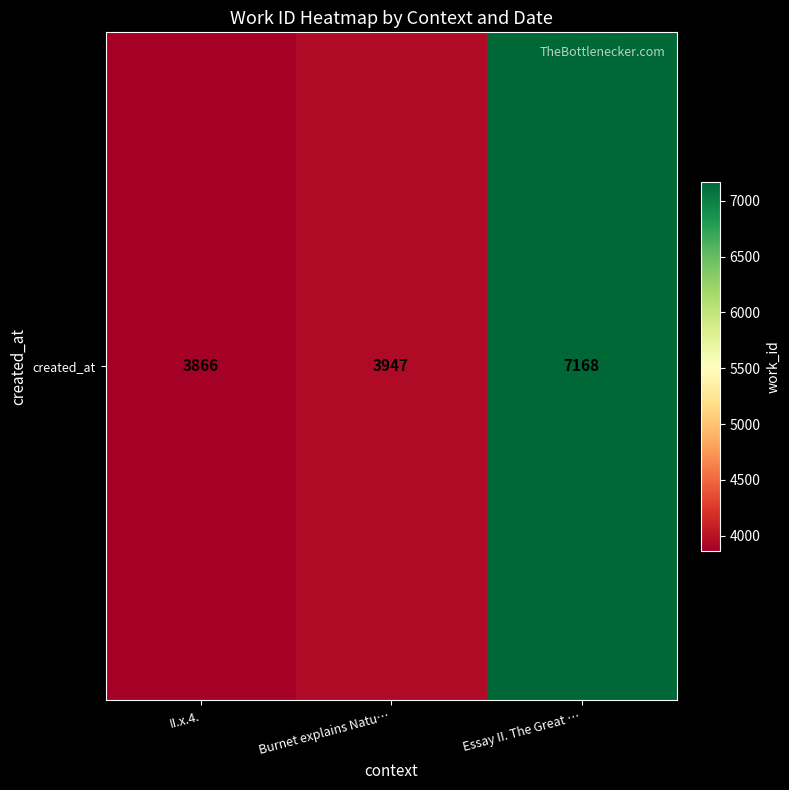

What is the difference between the values at Essay II. The Great … and Burnet explains Natu…?

3221